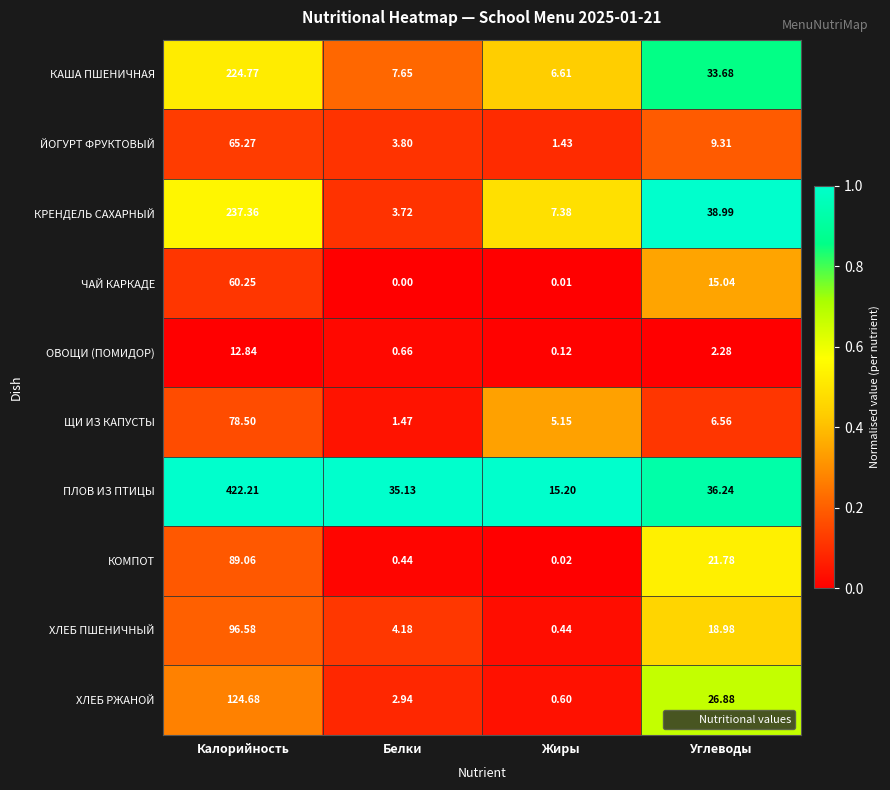

Rank the categories by ХЛЕБ ПШЕНИЧНЫЙ value from highest to lowest.

Калорийность, Углеводы, Белки, Жиры